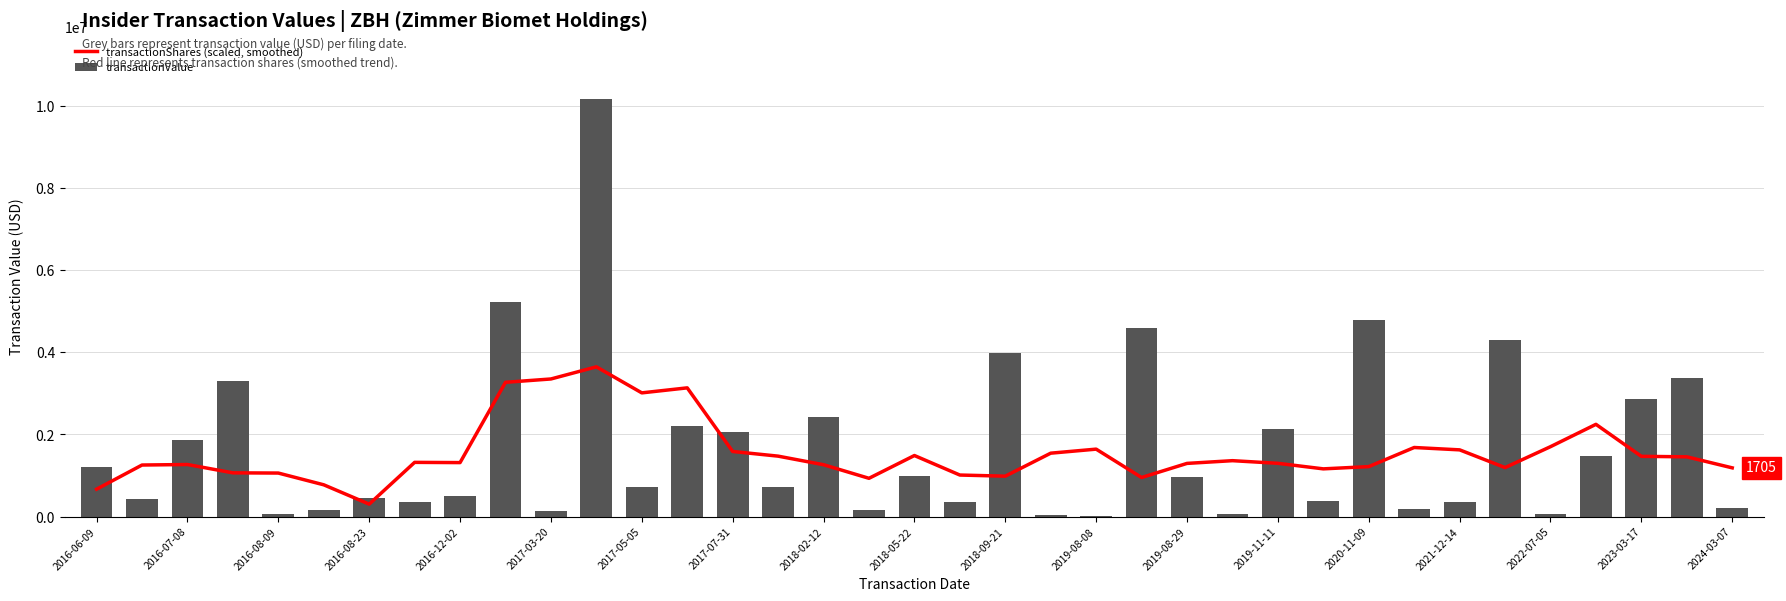

Reading left to right, transcribe all the data shown in this chart.

transactionShares (scaled, smoothed): 666465.8	1254756.8	1267172.5	1064211.5	1059226.6	773082.6	302426.5	1319490.9	1313737.3	3268899.2	3350055.6	3645447.4	3011639.8	3133747.2	1584577.1	1471135.1	1262280.7	931319.0	1486136.5	1010938.0	983381.2	1543253.4	1641600.9	950792.8	1294263.4	1360721.3	1296429.8	1161324.4	1216205.1	1681573.4	1624060.5	1192701.4	1701559.7	2245615.3	1466569.5	1454200.3	1185806.4
transactionValue: 1194933.0	420435.0	1874700.0	3302532.0	70732.0	166223.0	440615.0	352963.0	510619.0	5215010.0	126495.0	10171459.0	723886.0	2208593.0	2067933.0	730585.0	2414754.0	155246.0	995795.0	349386.0	3984277.0	48938.0	20388.0	4592000.0	967932.0	61925.0	2142866.0	376130.0	4797388.0	183108.0	347599.0	4287248.0	55870.0	1482079.0	2869113.0	3364126.0	216296.0